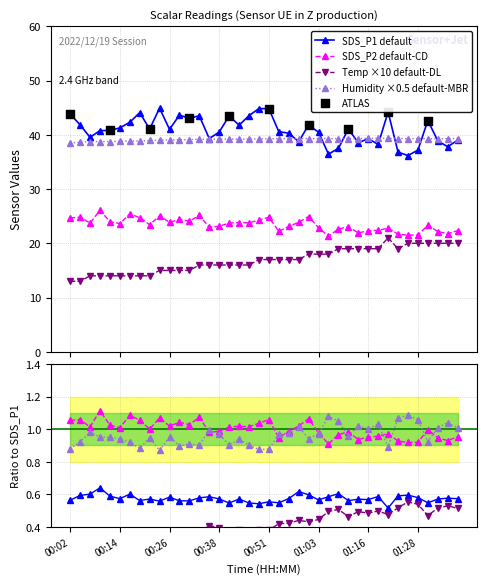

Which series reaches the maximum Y coordinate?

SDS_P1